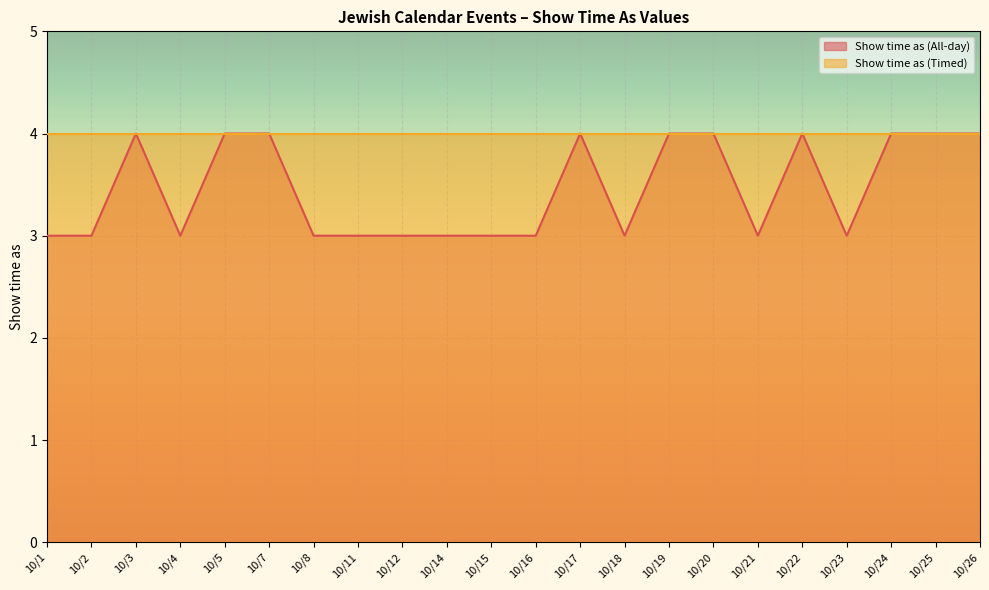

How many points are higher than both their immediate neighbors (excluding endpoints)?

3